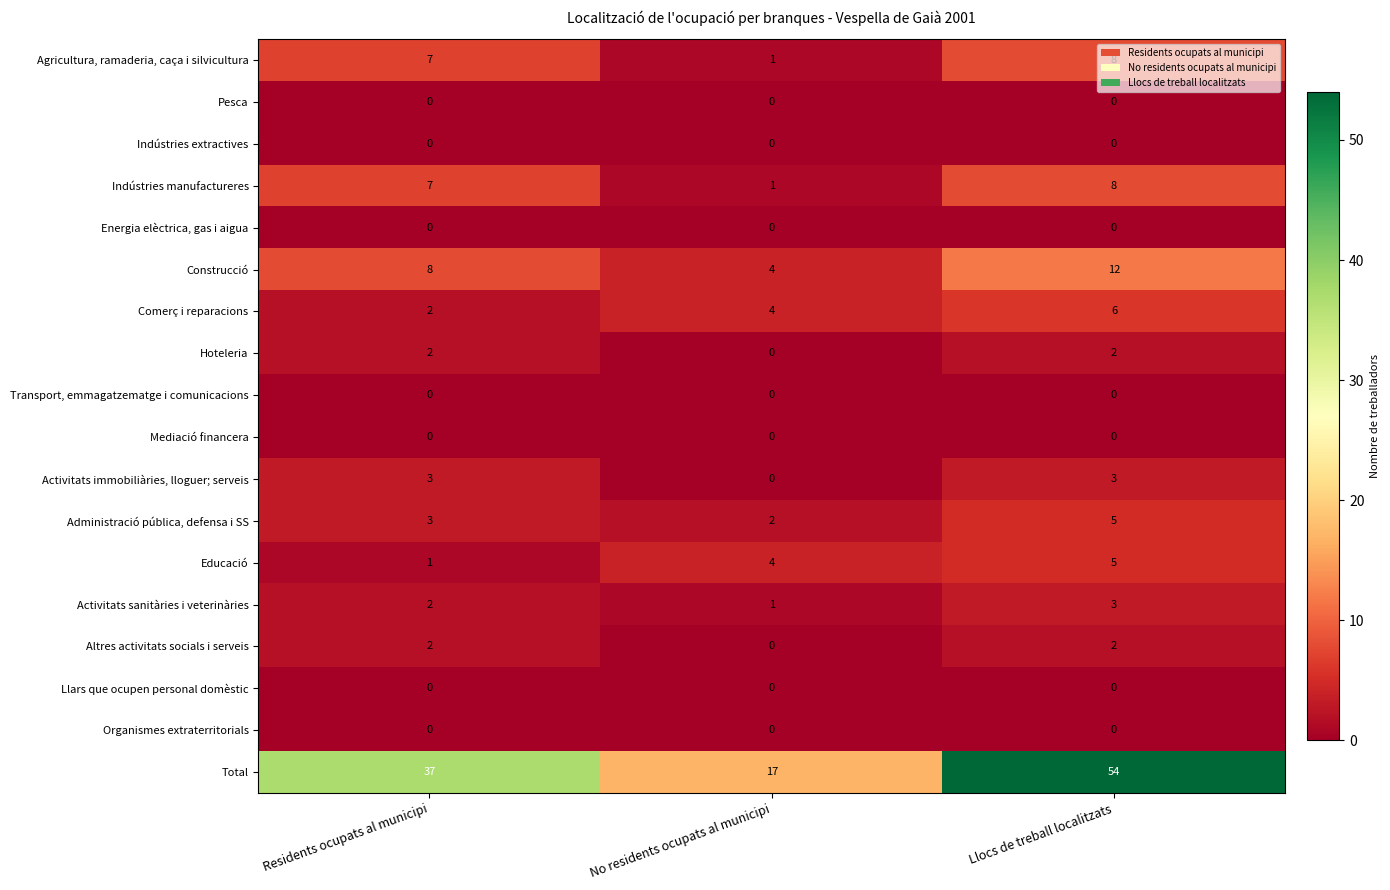

How many data points does each series have?

3